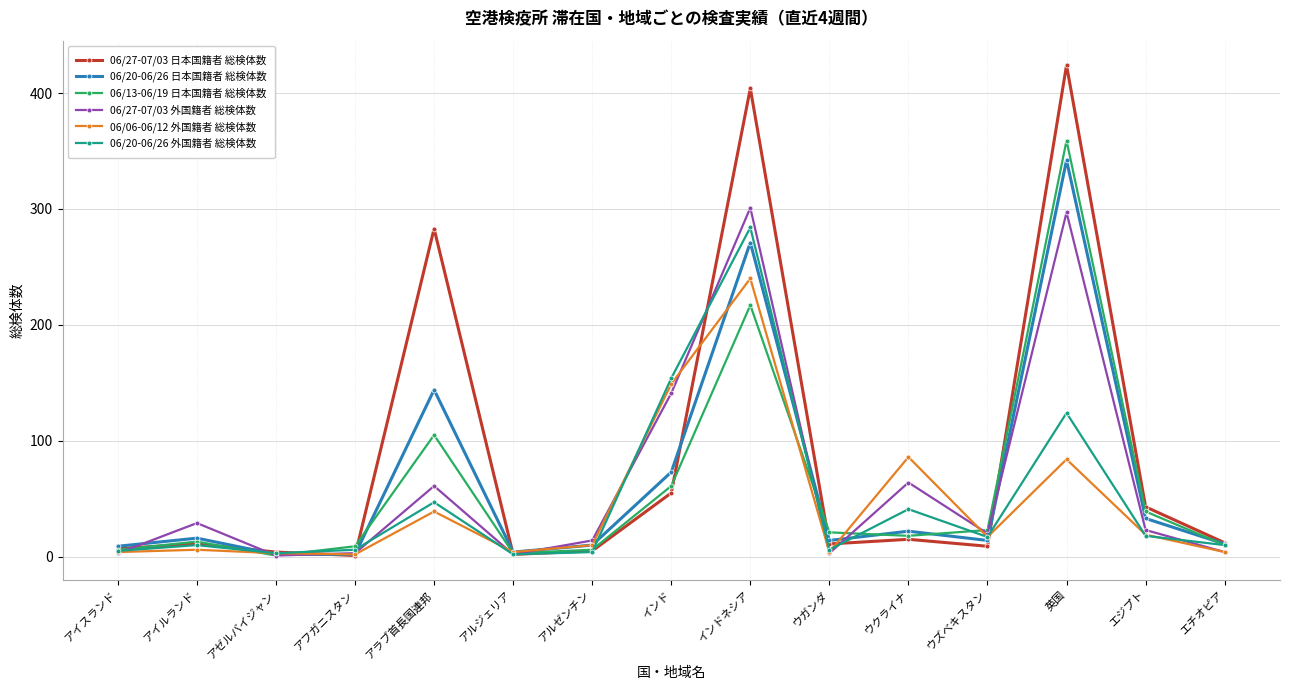

What is the total value across all series at アイルランド?

85